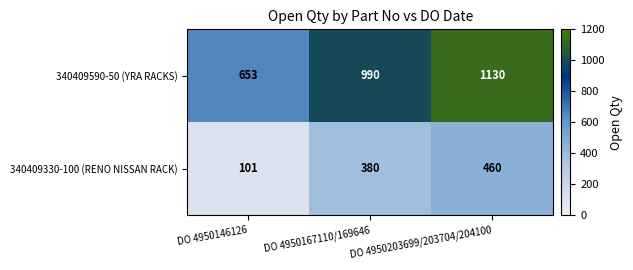

What is the difference between the 340409590-50 (YRA RACKS) values at DO 4950146126 and DO 4950167110/169646?

337